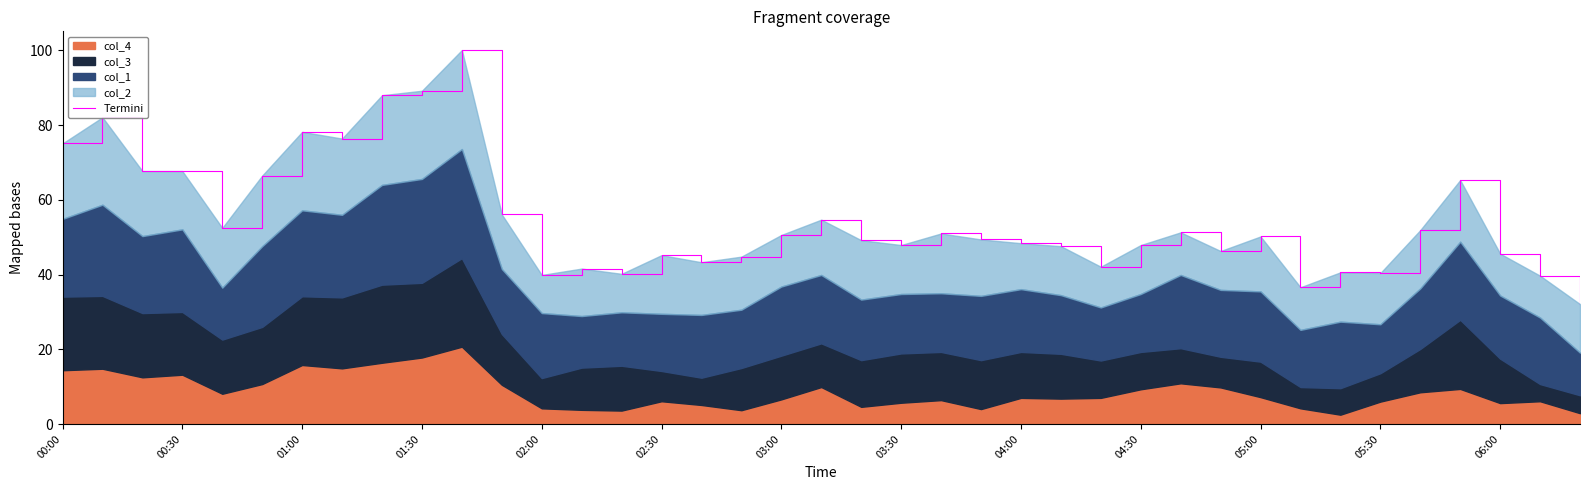

What is the ratio of the value at 34 to the value at 17?

1.2